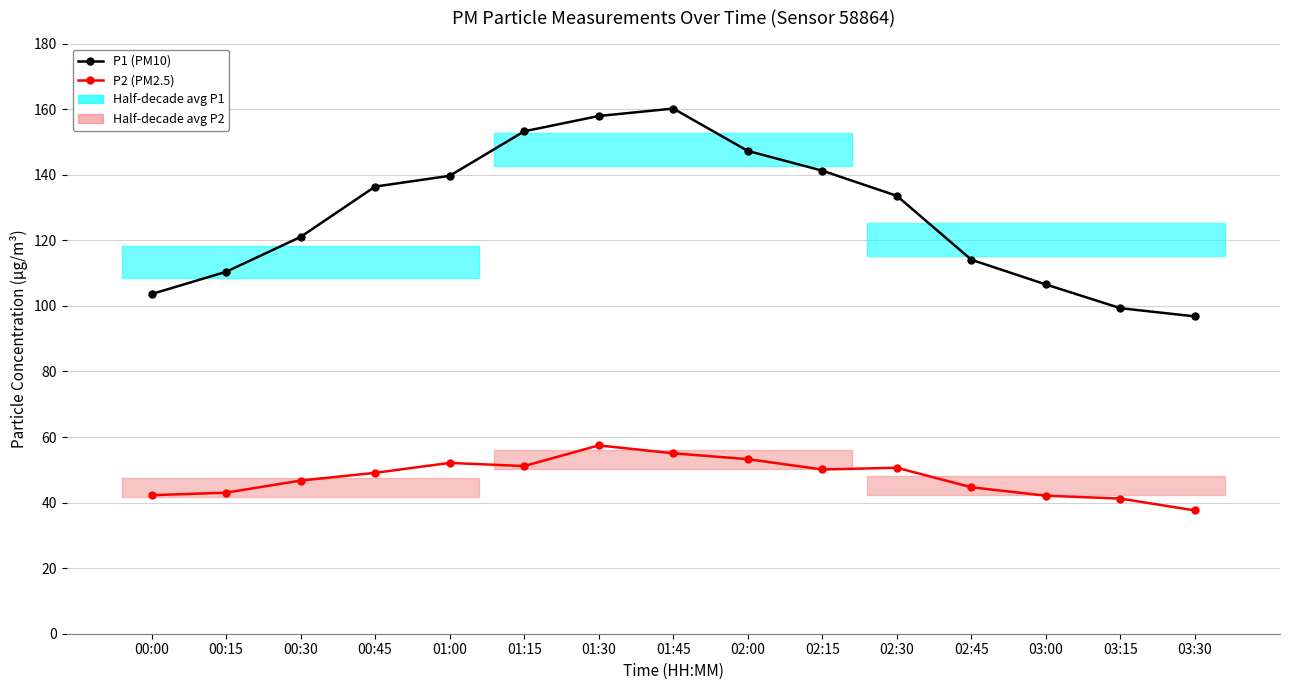

At which label is P2 (PM2.5) closest to 47?

00:30